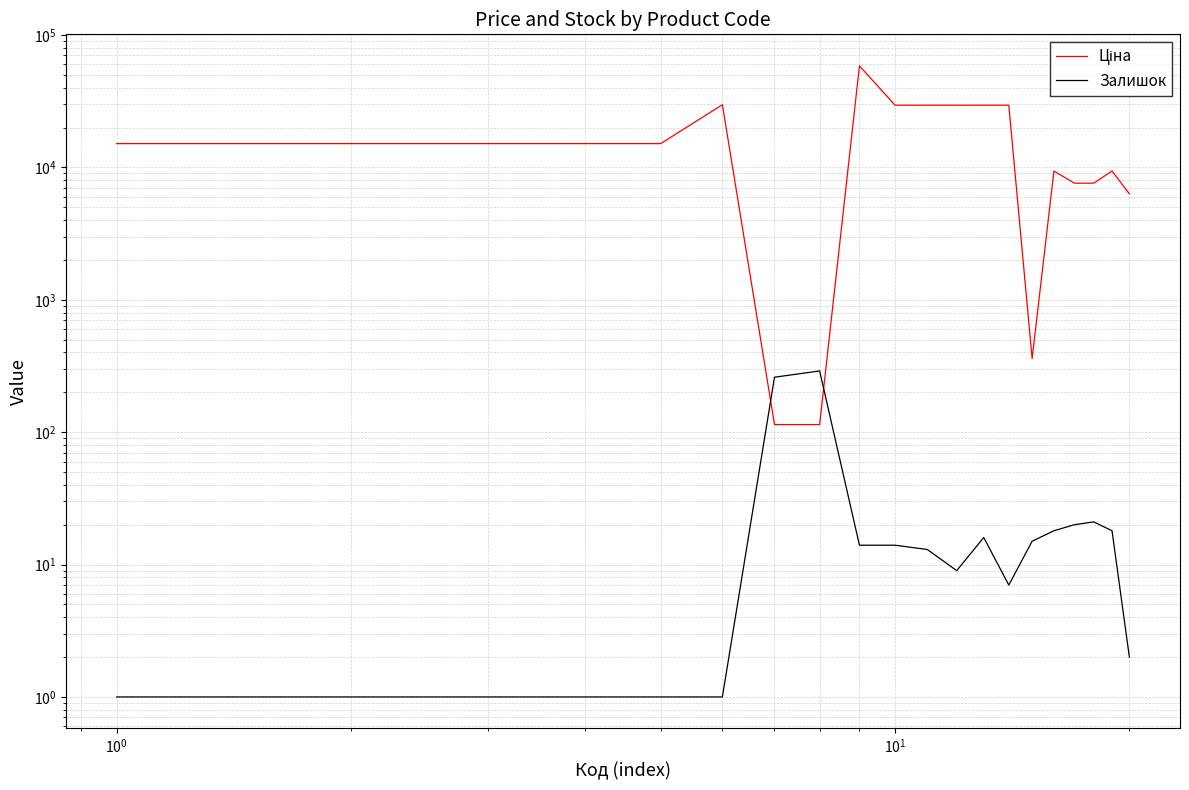

The Ціна series shows 2014.4 at 15. True or false?

False